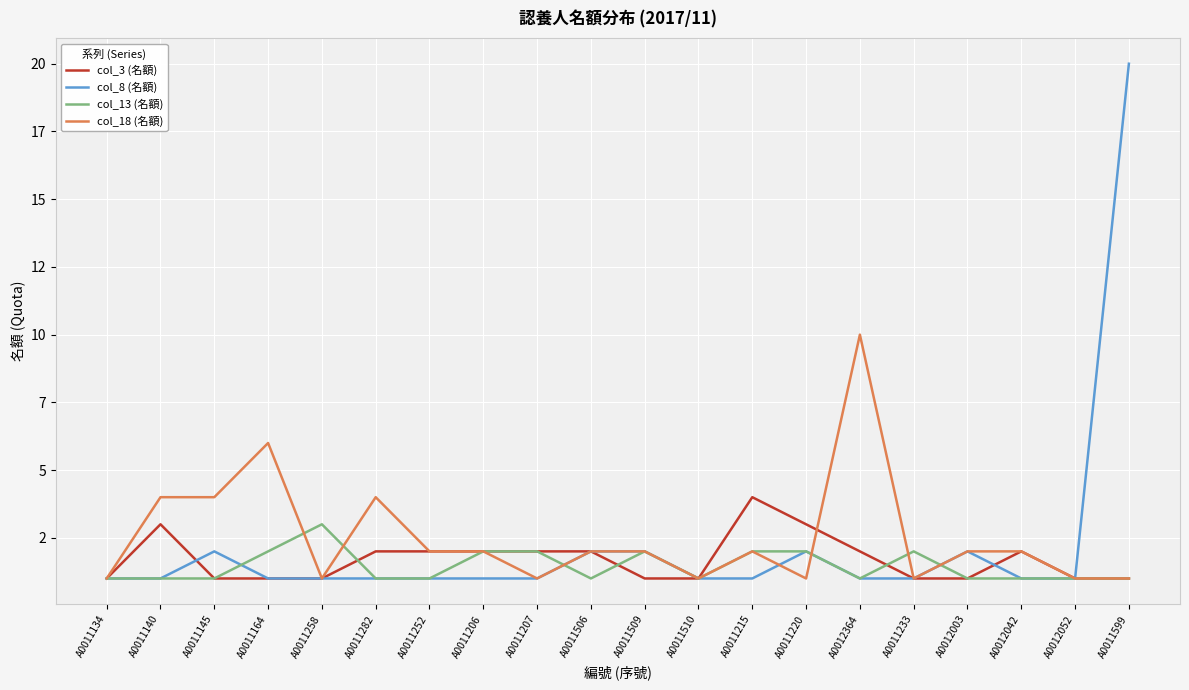

Does the chart display data point markers on the line(s)?

No